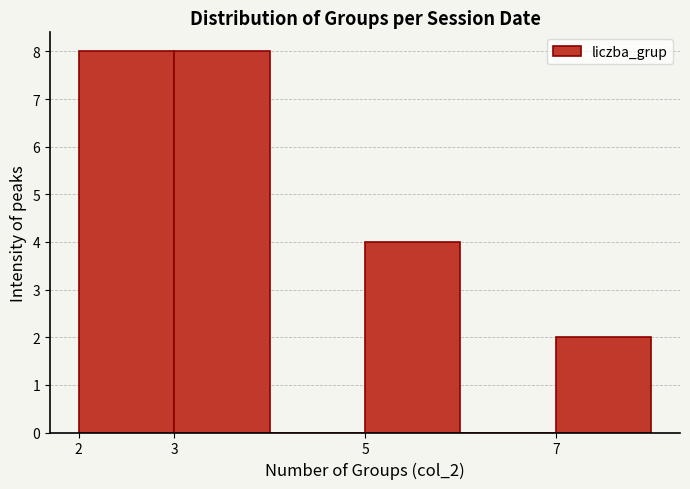

Reading left to right, list every bar in this chart as the range it spans on the x-axis followed by its height. The values are not printed on the chart, so give them approximately, as read against the axis.

2 to 3: 8
3 to 4: 8
4 to 5: 0
5 to 6: 4
6 to 7: 0
7 to 8: 2